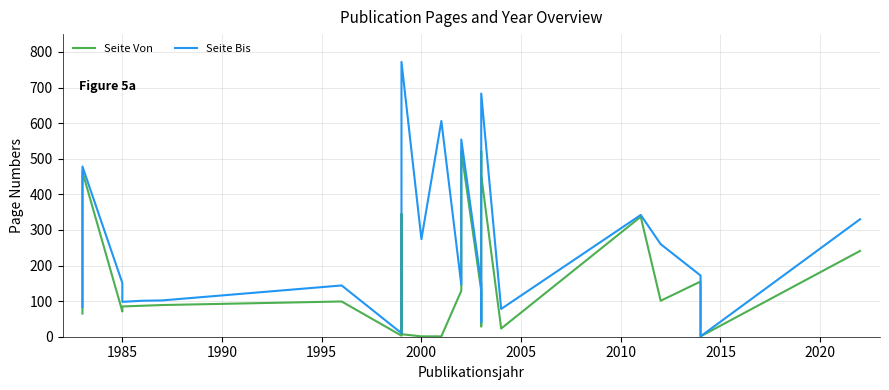

How many lines are shown in the chart?

2